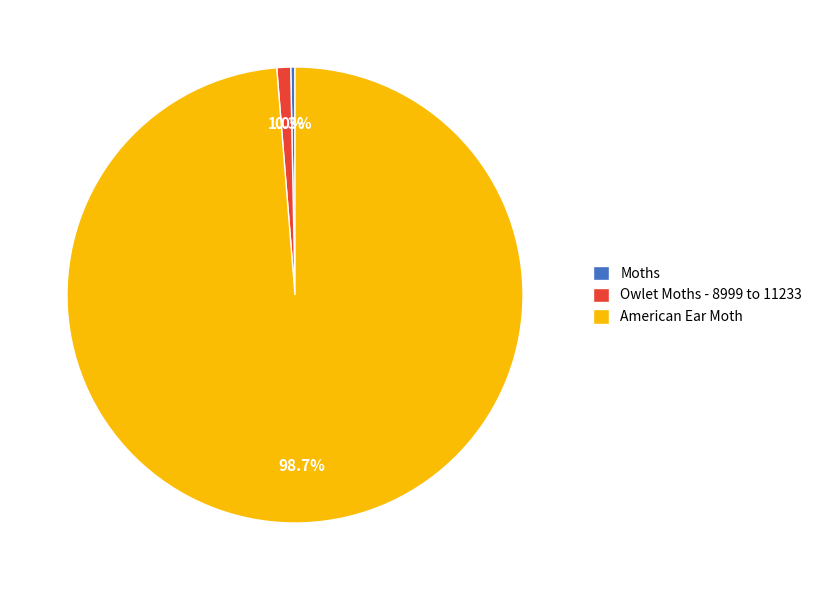

What is the total percentage of Owlet Moths - 8999 to 11233 and Moths?

1.3%